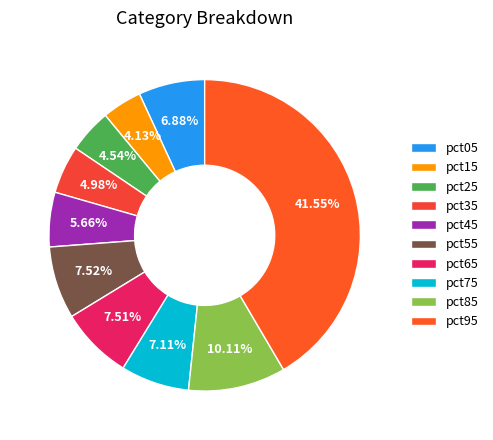

Does any single category account for the majority?

No